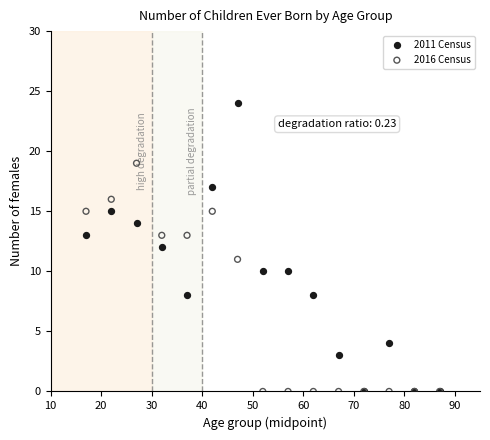

What are all the series names shown in the legend?

2011 Census, 2016 Census